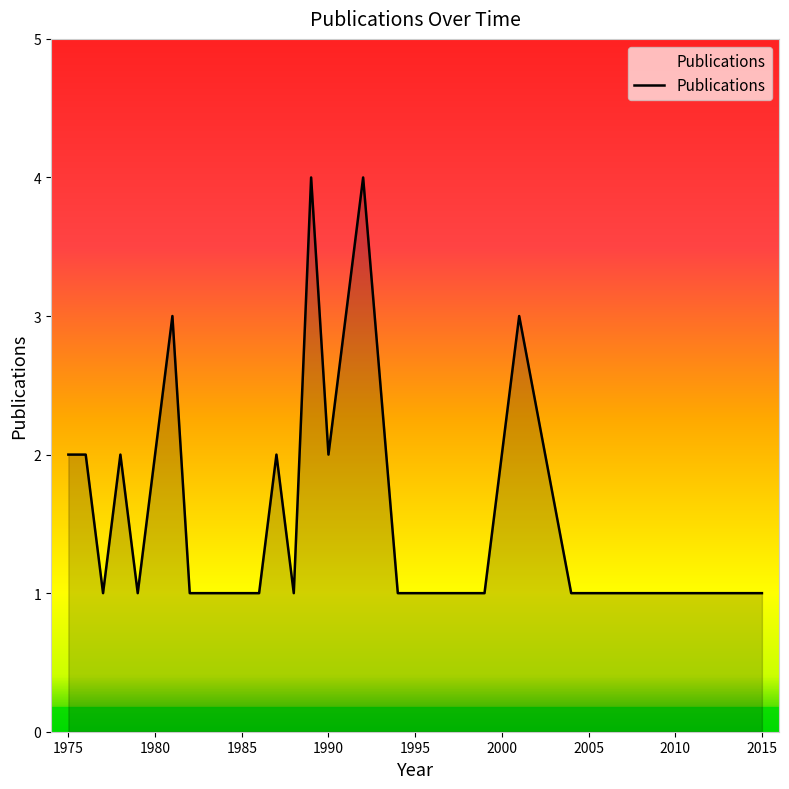

What is the greatest value displayed?

4